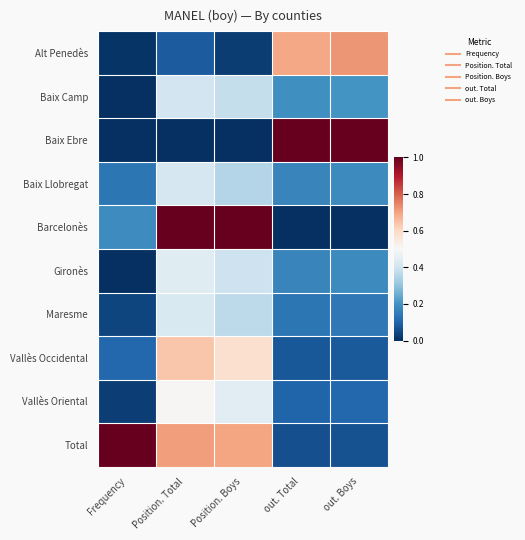

Count the number of categories in the chart.

5